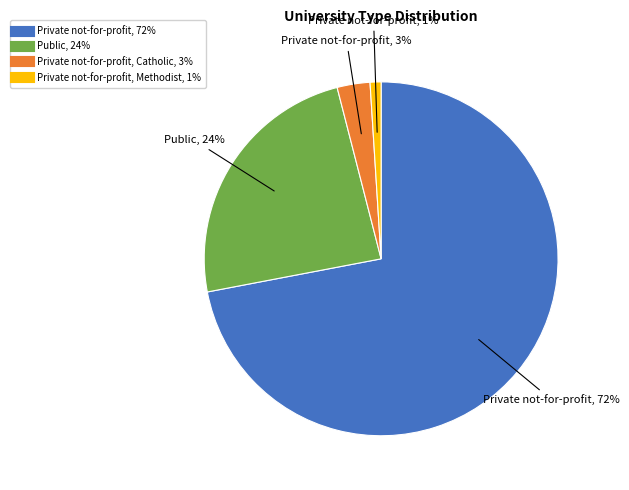

Is there a majority slice in this chart?

Yes